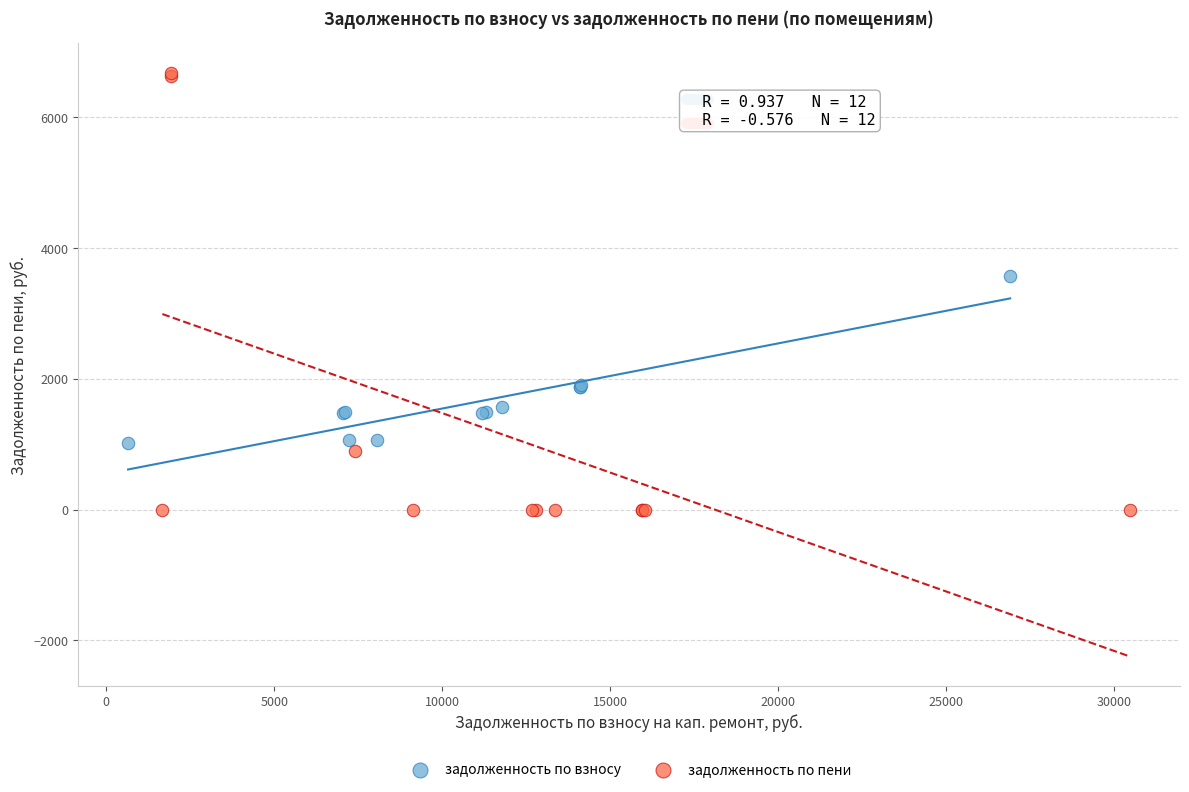

What are all the series names shown in the legend?

задолженность по взносу, задолженность по пени